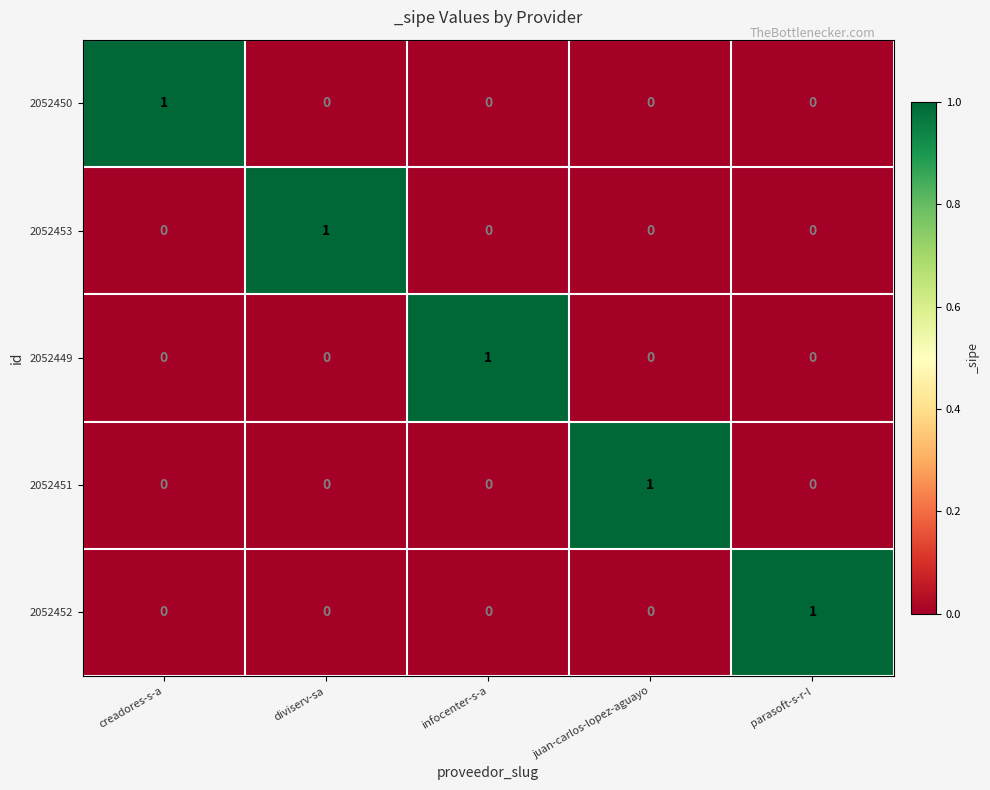

Reading left to right, transcribe all the data shown in this chart.

2052450: creadores-s-a=1	diviserv-sa=0	infocenter-s-a=0	juan-carlos-lopez-aguayo=0	parasoft-s-r-l=0
2052453: creadores-s-a=0	diviserv-sa=1	infocenter-s-a=0	juan-carlos-lopez-aguayo=0	parasoft-s-r-l=0
2052449: creadores-s-a=0	diviserv-sa=0	infocenter-s-a=1	juan-carlos-lopez-aguayo=0	parasoft-s-r-l=0
2052451: creadores-s-a=0	diviserv-sa=0	infocenter-s-a=0	juan-carlos-lopez-aguayo=1	parasoft-s-r-l=0
2052452: creadores-s-a=0	diviserv-sa=0	infocenter-s-a=0	juan-carlos-lopez-aguayo=0	parasoft-s-r-l=1